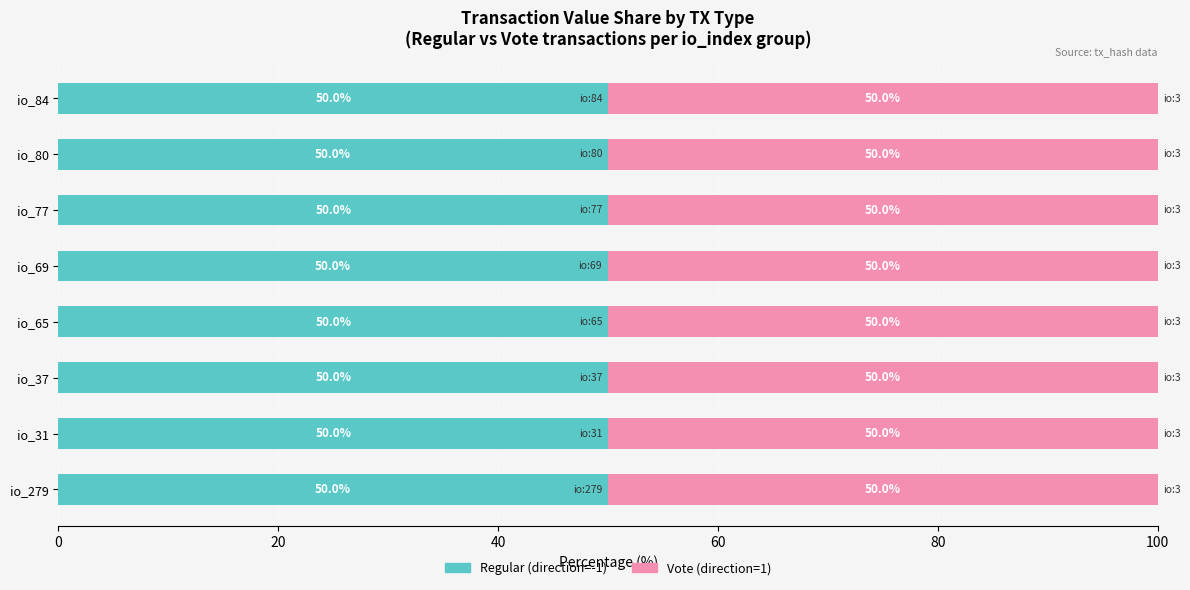

What is the total value across all series at io_80?

100.0